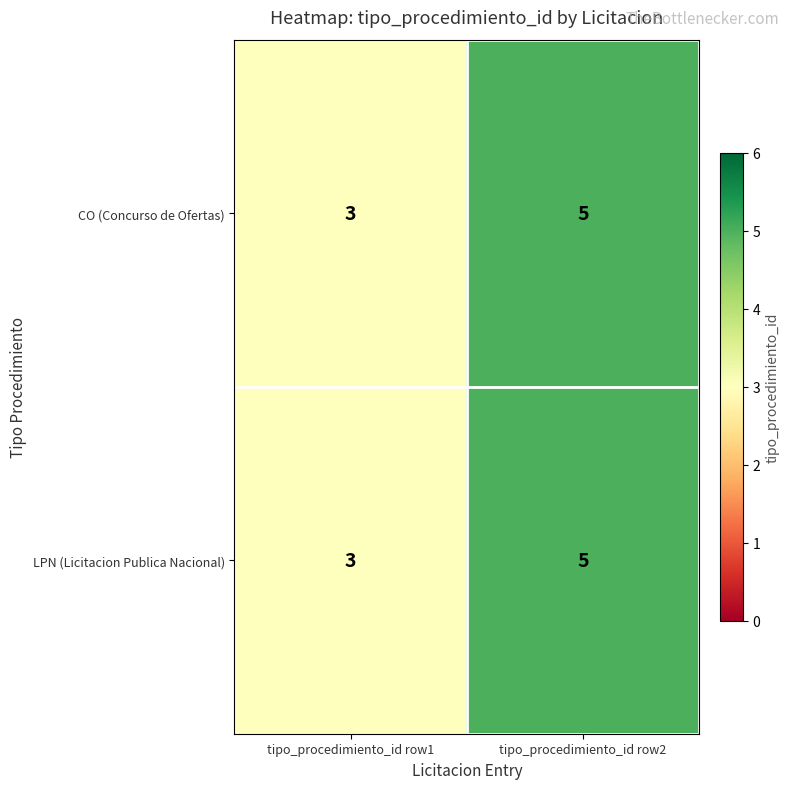

At which label is CO (Concurso de Ofertas) closest to 4?

tipo_procedimiento_id row1